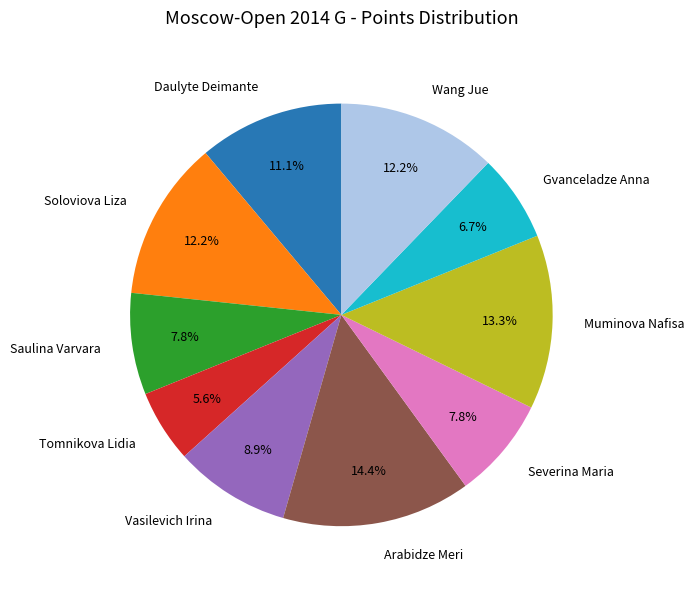

What percentage is the Wang Jue slice, to the nearest percent?

12%